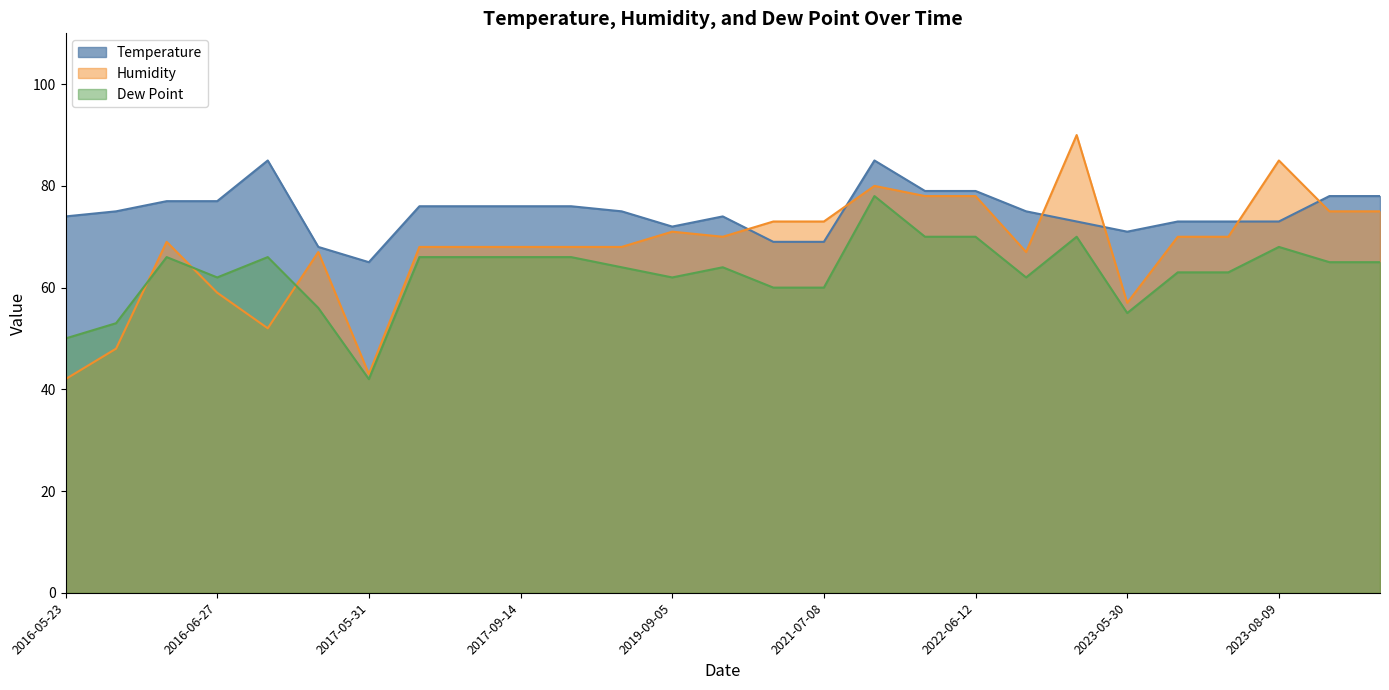

The Humidity series shows 128 at 2021-07-08. True or false?

False